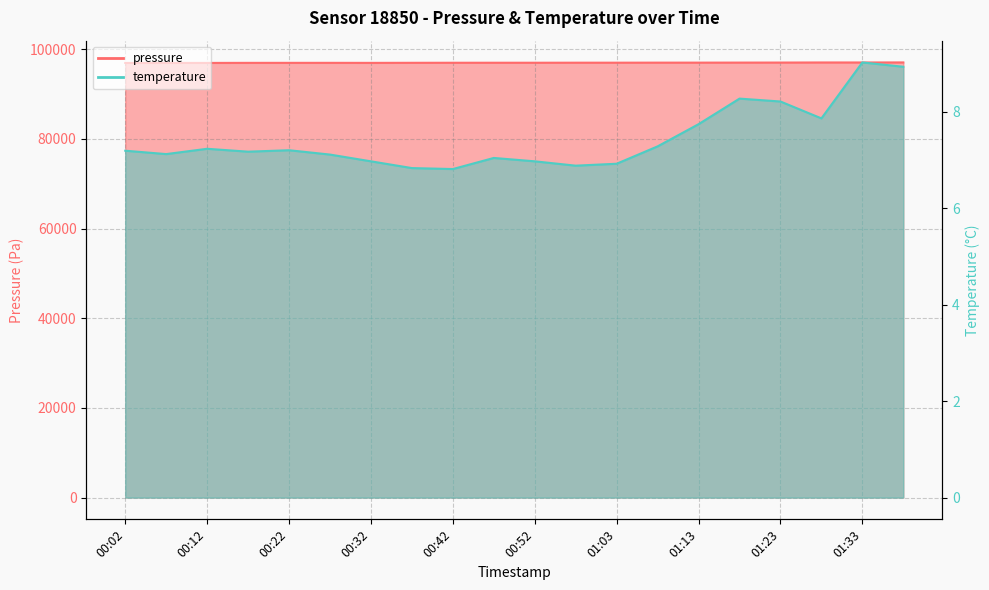

Between 00:12 and 00:32, which series saw the biggest shift?

pressure